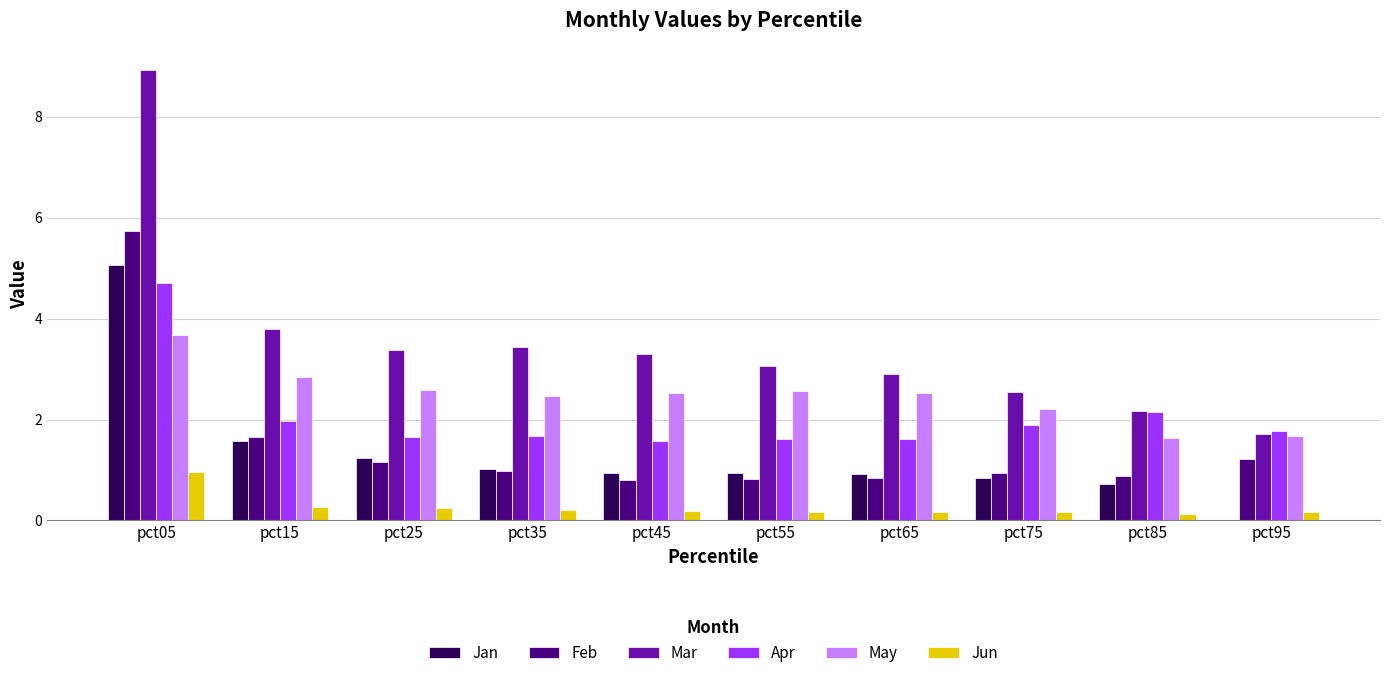

What is the average value of the Jun series?

0.3